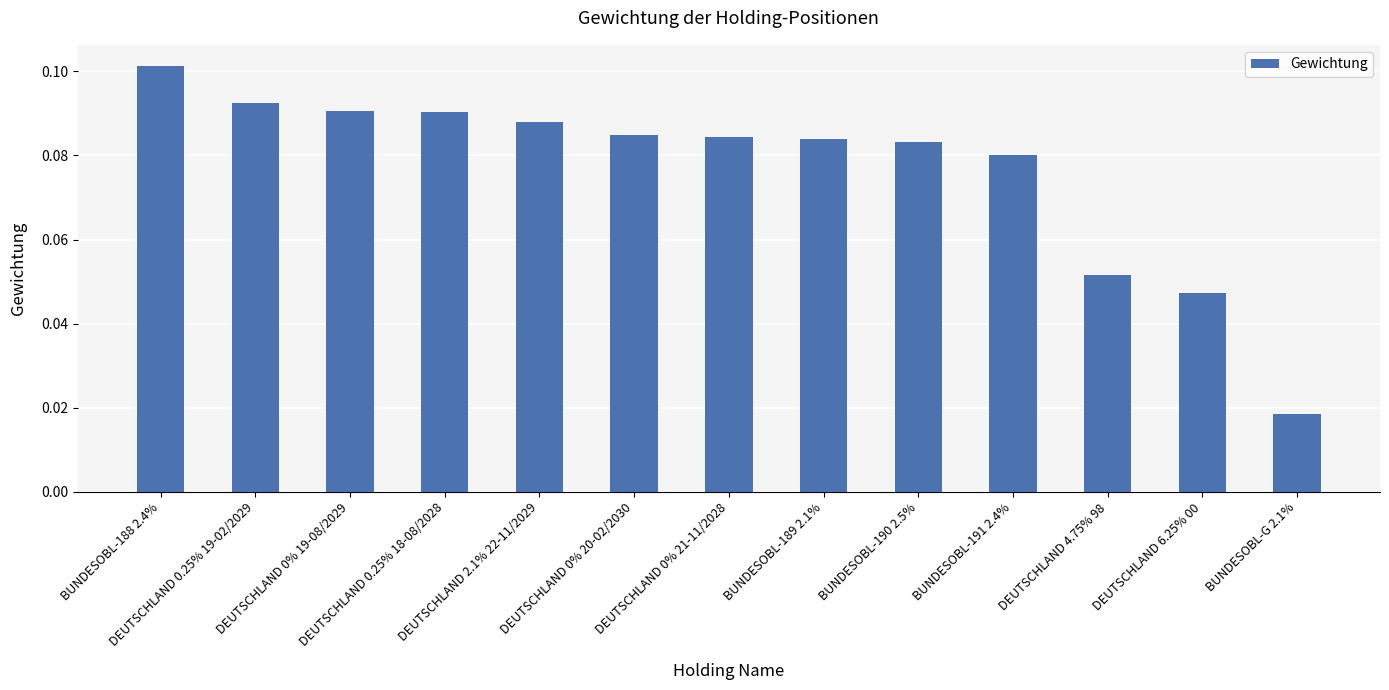

What is the sum of all values?

1.0